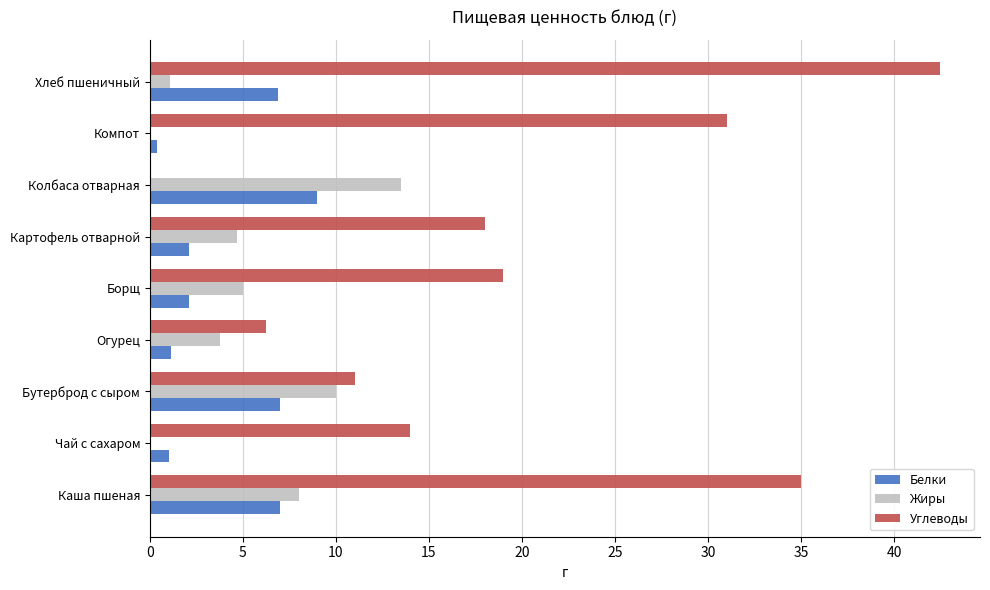

Which series has the widest spread of values?

Углеводы